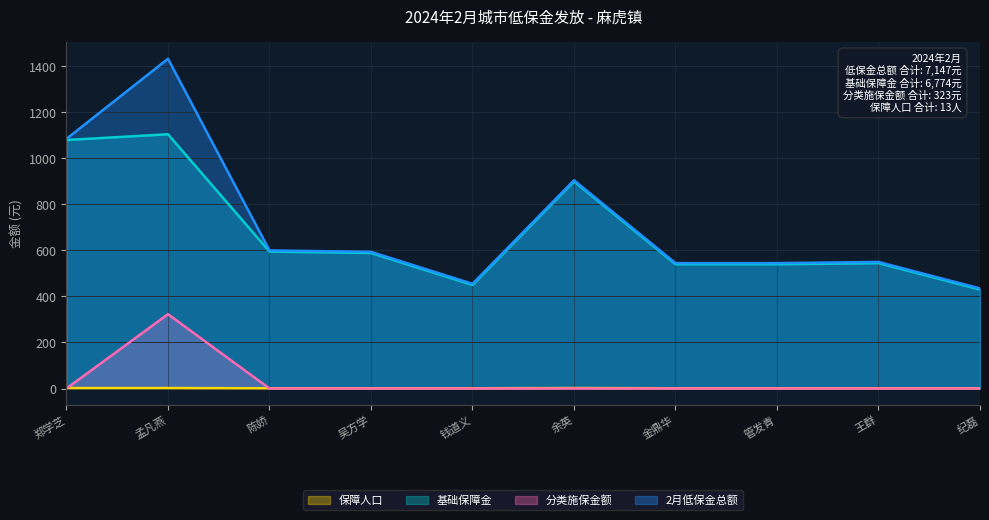

Rank the series at 王群 from highest to lowest value.

2月低保金总额, 基础保障金, 保障人口, 分类施保金额